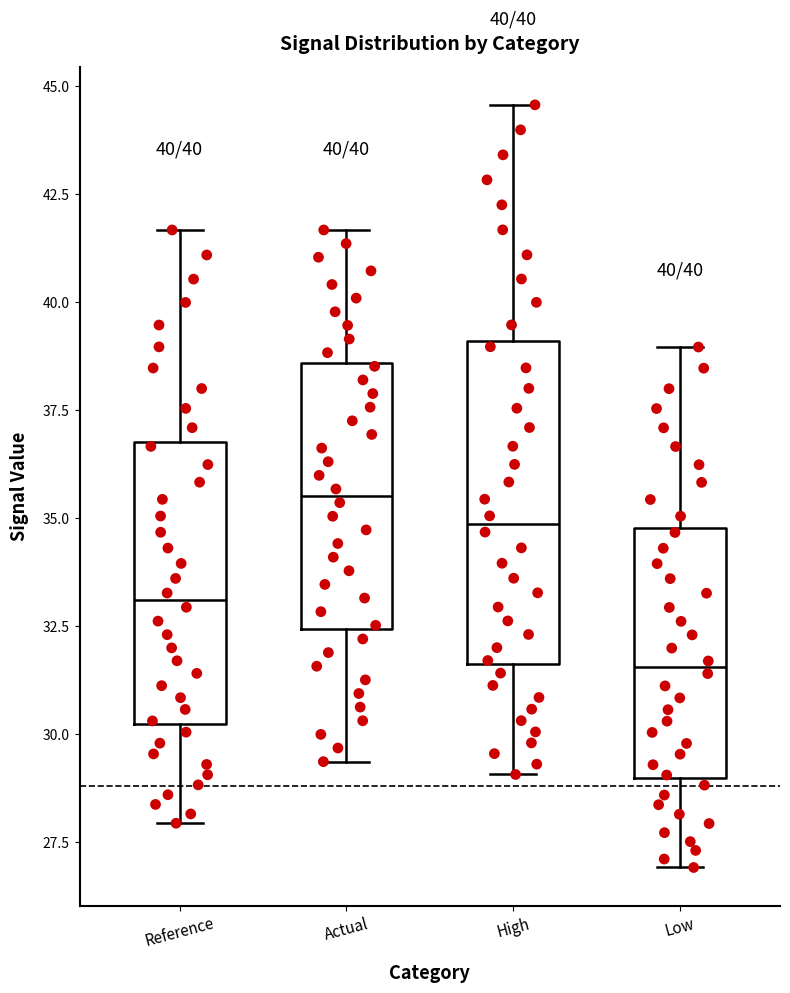

Which box is the tallest, from its lower edge to its upper edge?

High